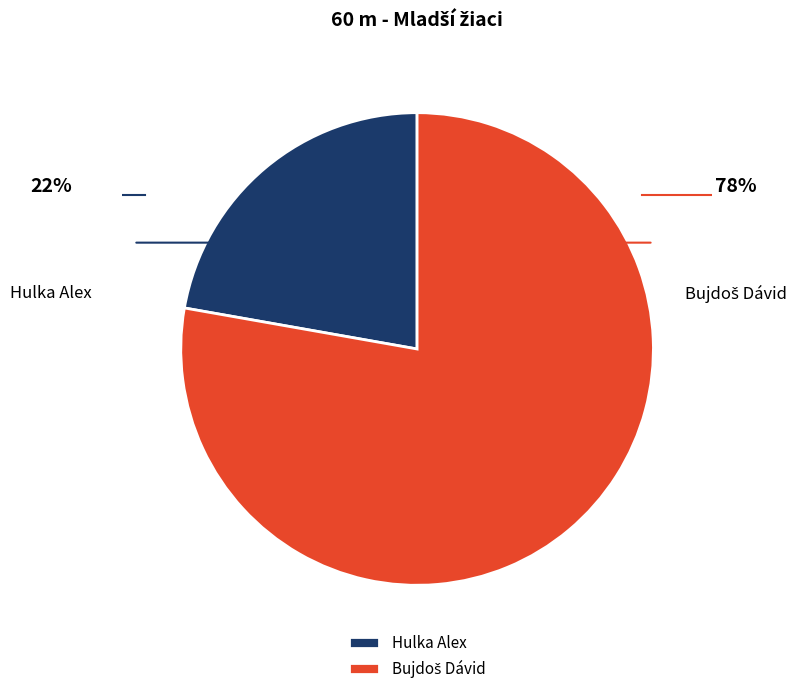

Which category has the smallest portion of the pie?

Hulka Alex